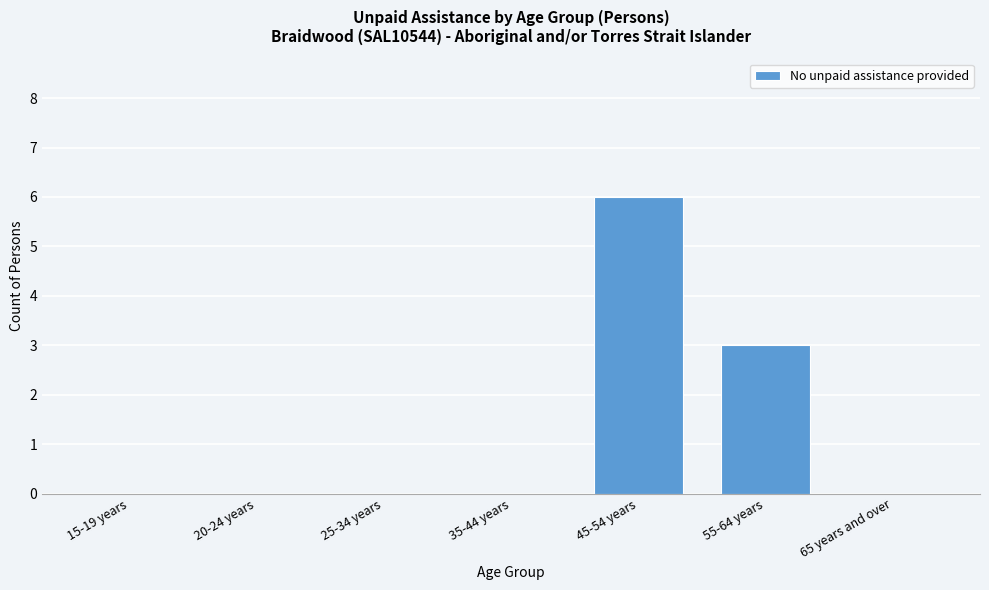

Reading right to left, list all the values displayed in this chart.

65 years and over=0	55-64 years=3	45-54 years=6	35-44 years=0	25-34 years=0	20-24 years=0	15-19 years=0